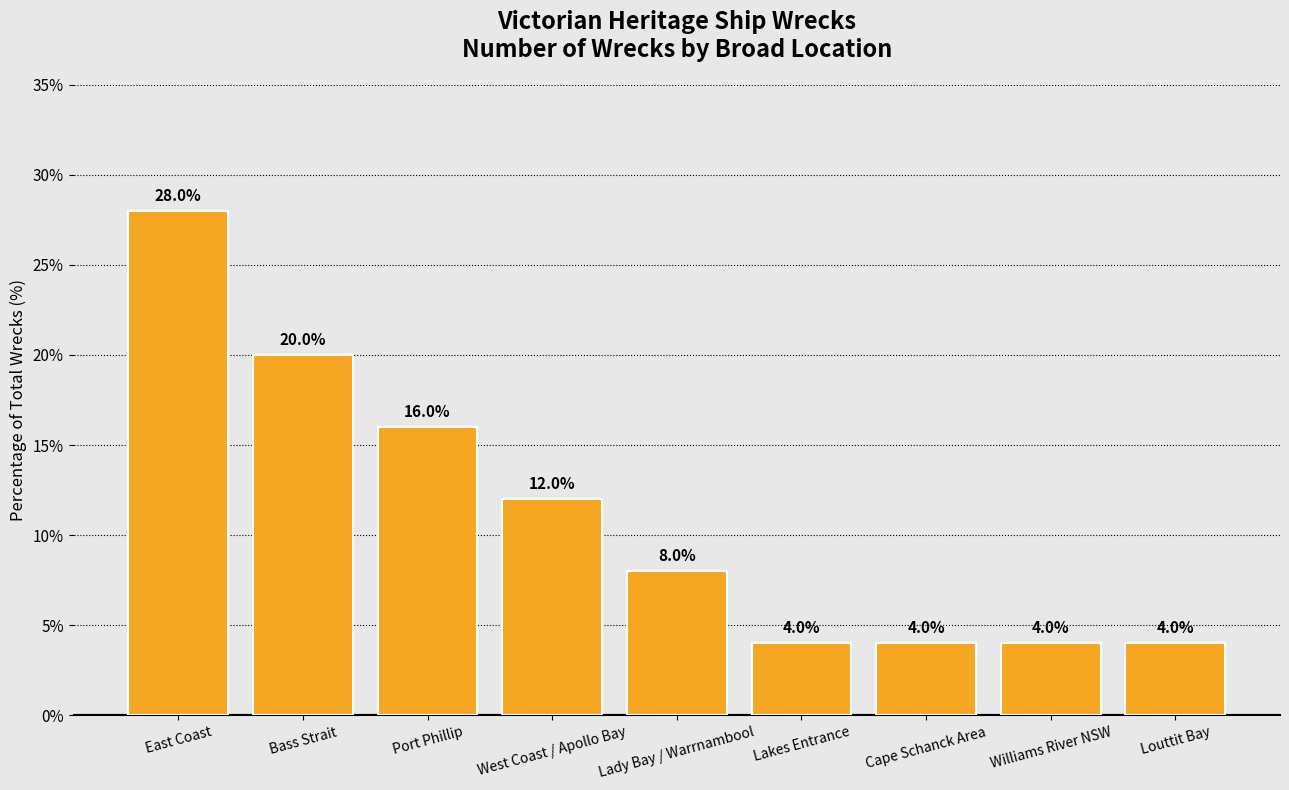

What is the change in value from Lady Bay / Warrnambool to Lakes Entrance?

-4.0